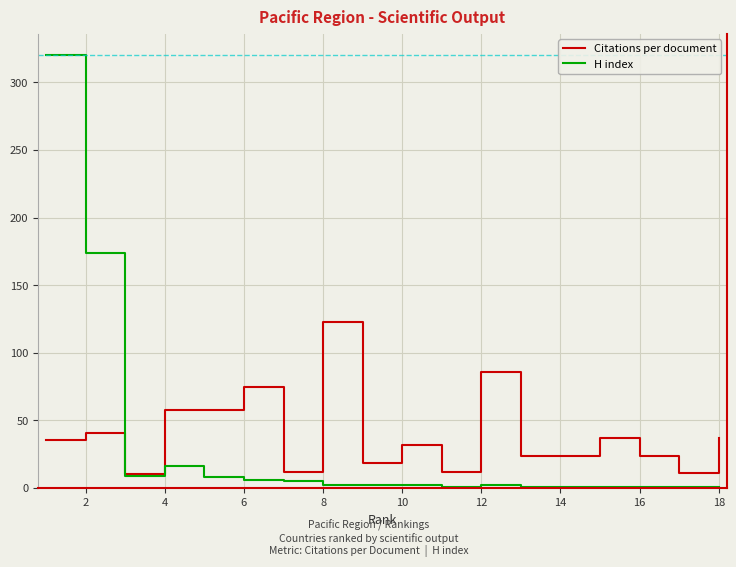

How many intersections are there between H index and Citations per document?

1